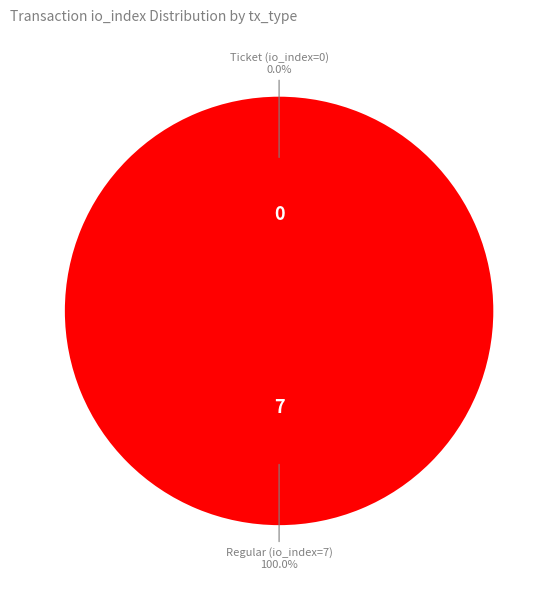

To the nearest percent, what percentage of the pie is Regular (io_index=7)?

100%